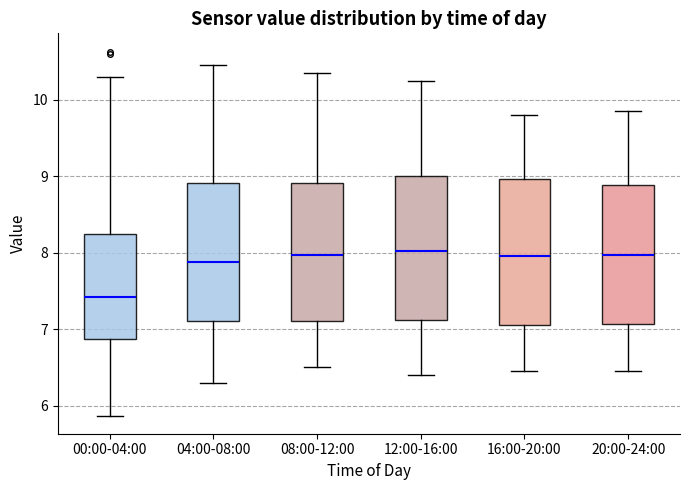

Reading left to right, transcribe this box plot: for each box, give where its median line is, the range the box spans, and where its two whiskers end, as read against the y-axis. The values are not printed on the chart, so give them approximately, as read against the axis.

00:00-04:00: median 7.4, box 6.9 to 8.2, whiskers 5.9 to 10.3
04:00-08:00: median 7.9, box 7.1 to 8.9, whiskers 6.3 to 10.5
08:00-12:00: median 8.0, box 7.1 to 8.9, whiskers 6.5 to 10.4
12:00-16:00: median 8.0, box 7.1 to 9.0, whiskers 6.4 to 10.3
16:00-20:00: median 8.0, box 7.1 to 9.0, whiskers 6.5 to 9.8
20:00-24:00: median 8.0, box 7.1 to 8.9, whiskers 6.5 to 9.9